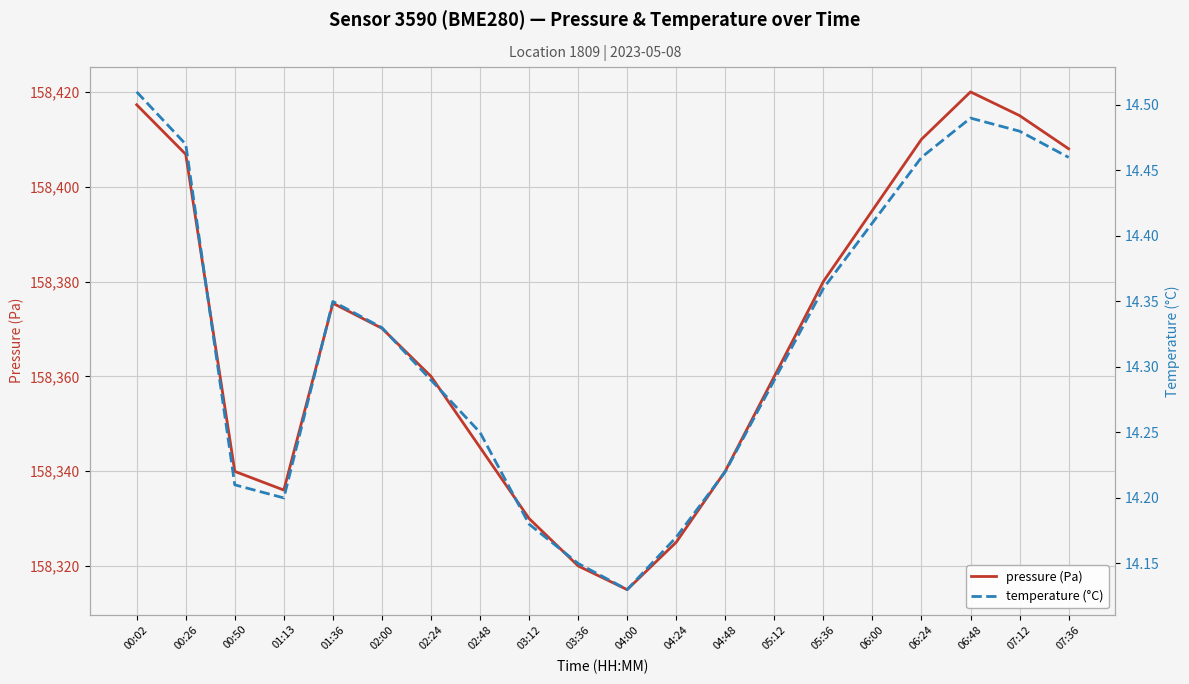

Is this an area chart (filled region under the line)?

No